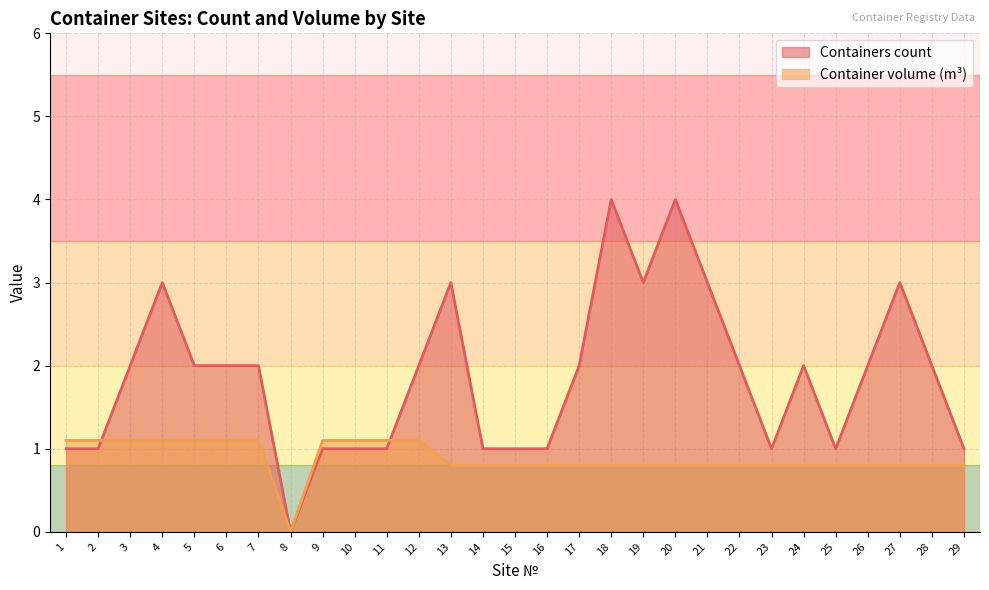

Which series has the widest spread of values?

Containers count